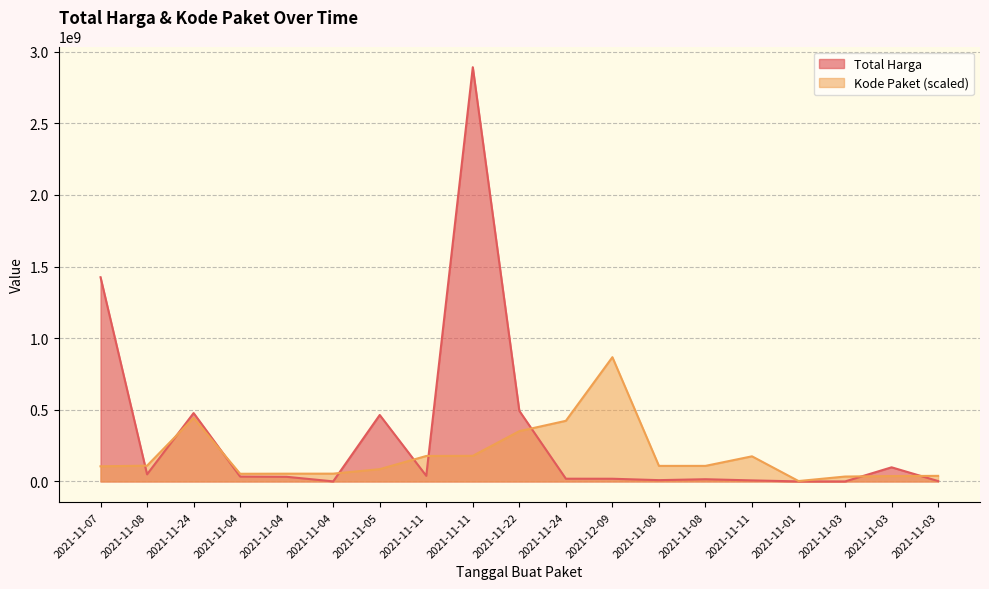

True or false: Kode Paket has a value of 1482944704.4 at 2021-12-09.

False